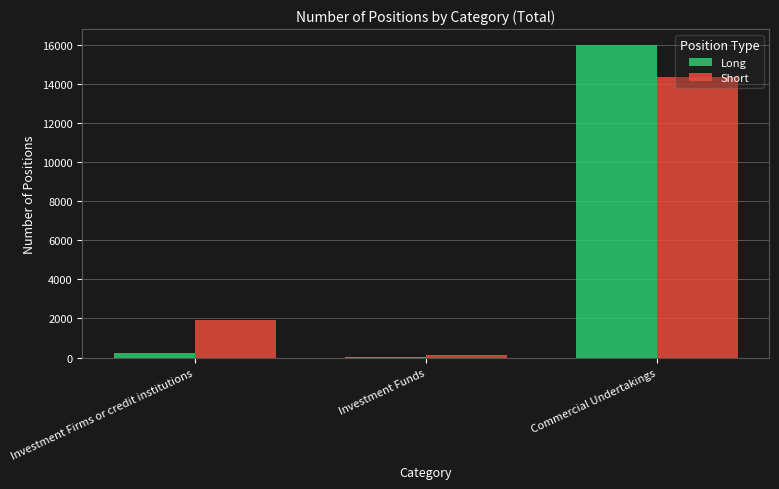

At which category is the sum across all series the highest?

Commercial Undertakings